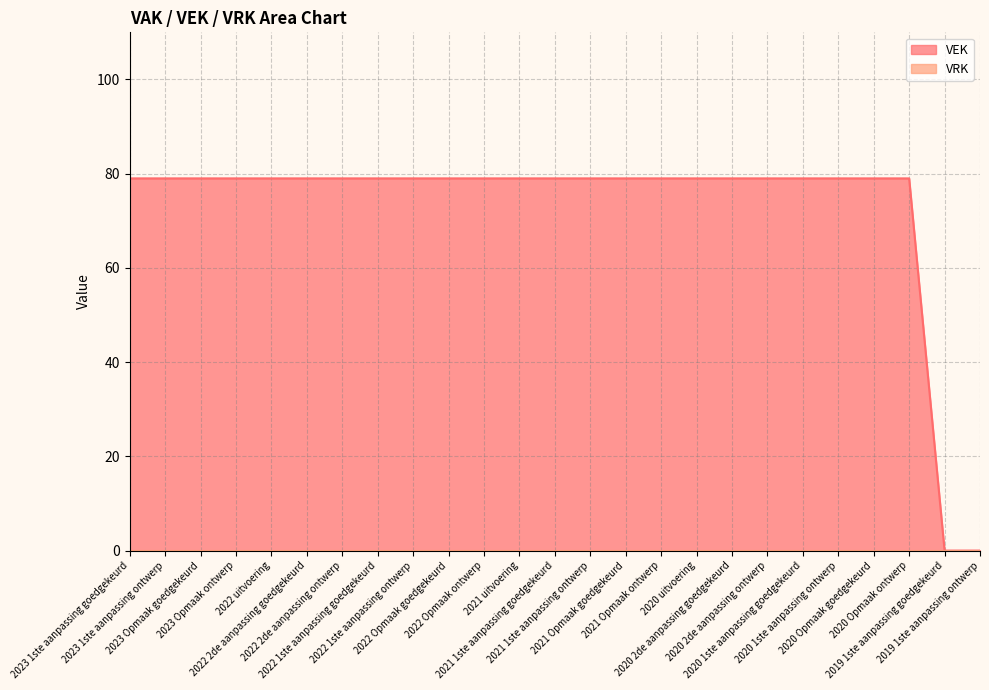

What is the label of the 15th point from the left?

2021 Opmaak goedgekeurd